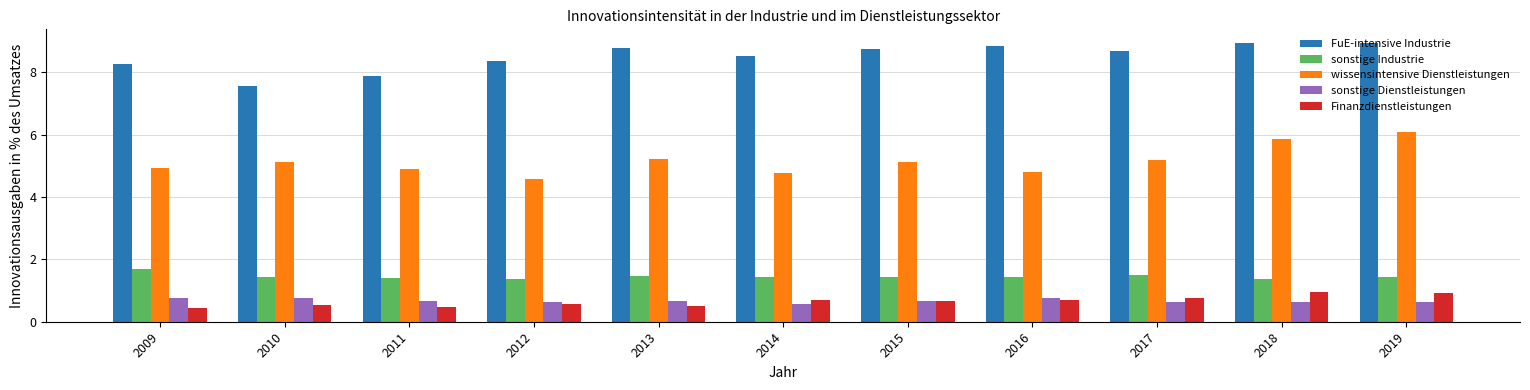

What is the sum of all wissensintensive Dienstleistungen values?

56.6